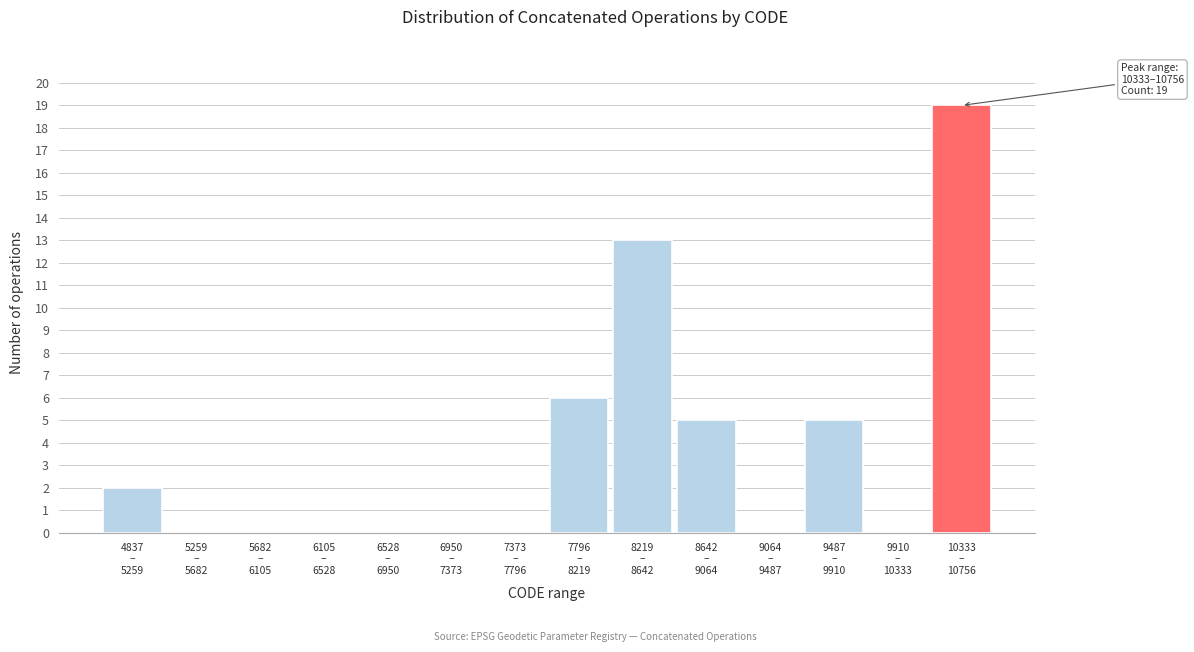

What is the greatest value displayed?

19